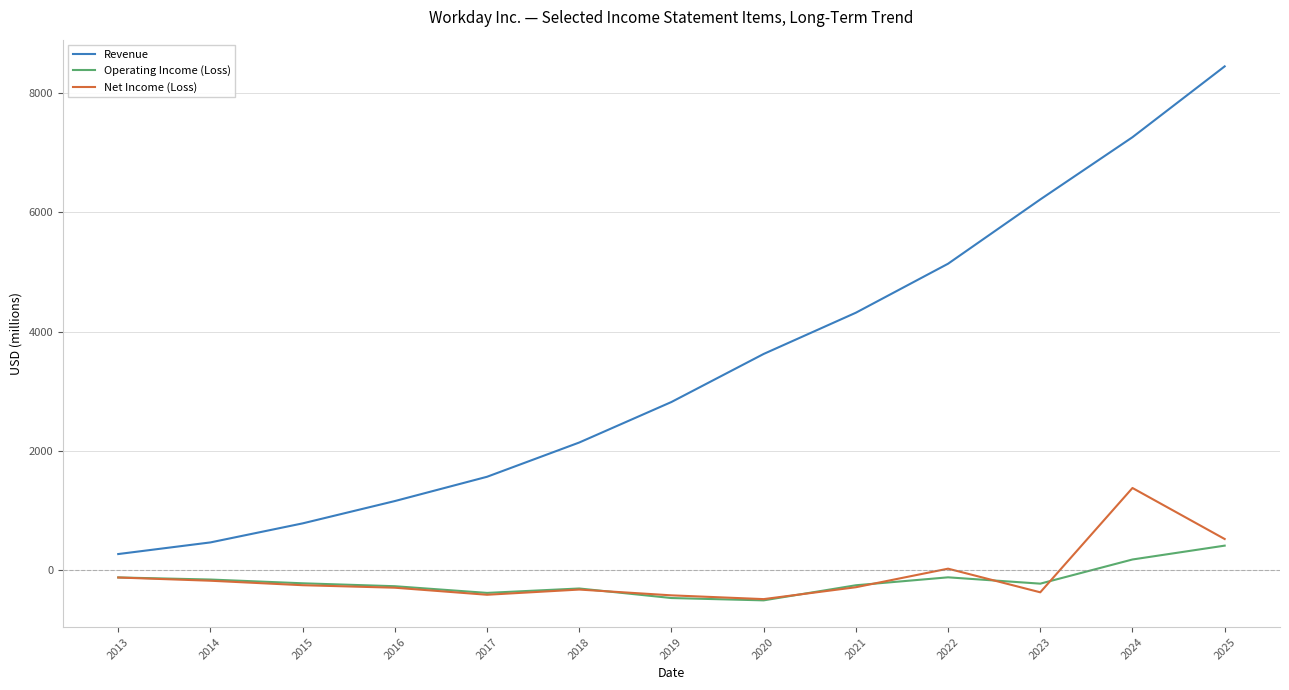

What is the total value across all series at 2018?

1519